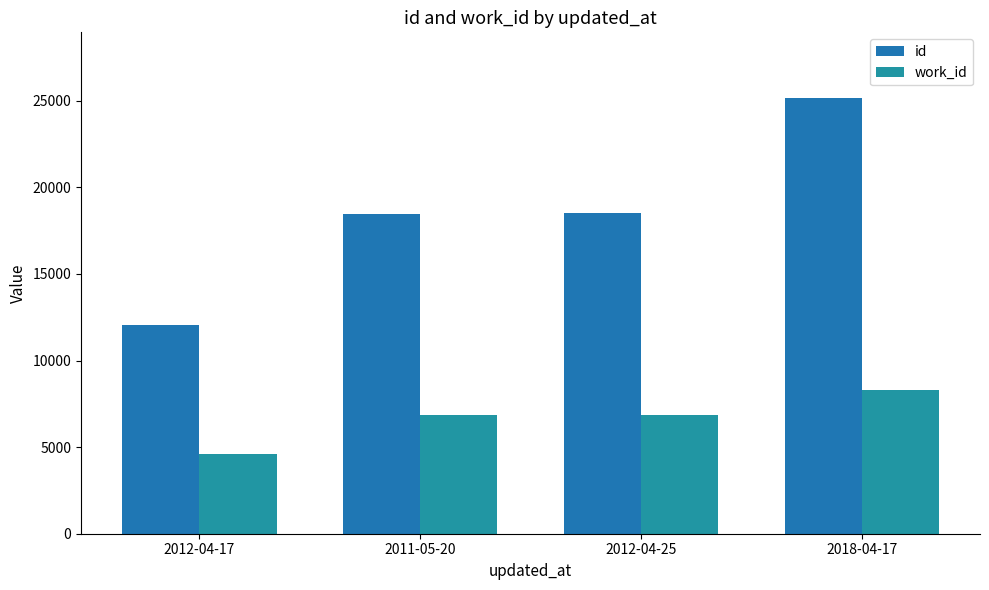

The work_id series shows 4582 at 2012-04-17. True or false?

True